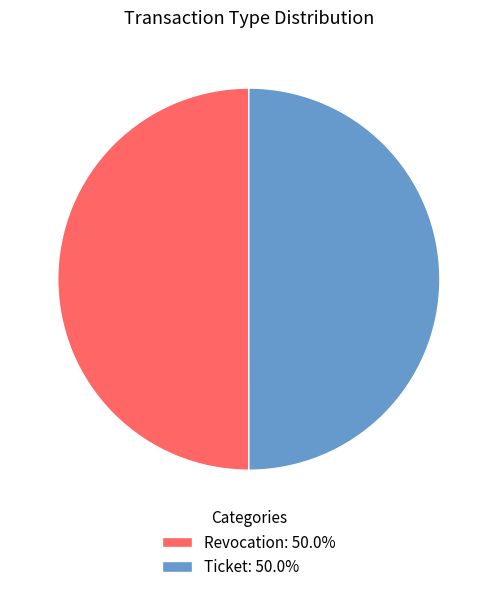

Count the number of slices in the pie.

2